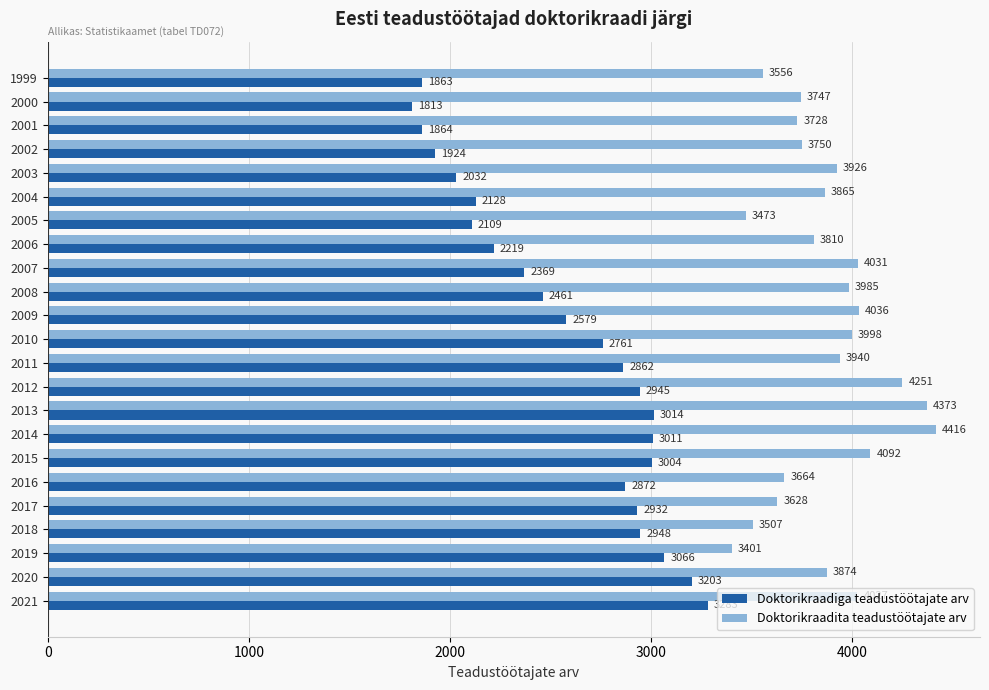

Which series changed the most between 2004 and 2005?

Doktorikraadita teadustöötajate arv